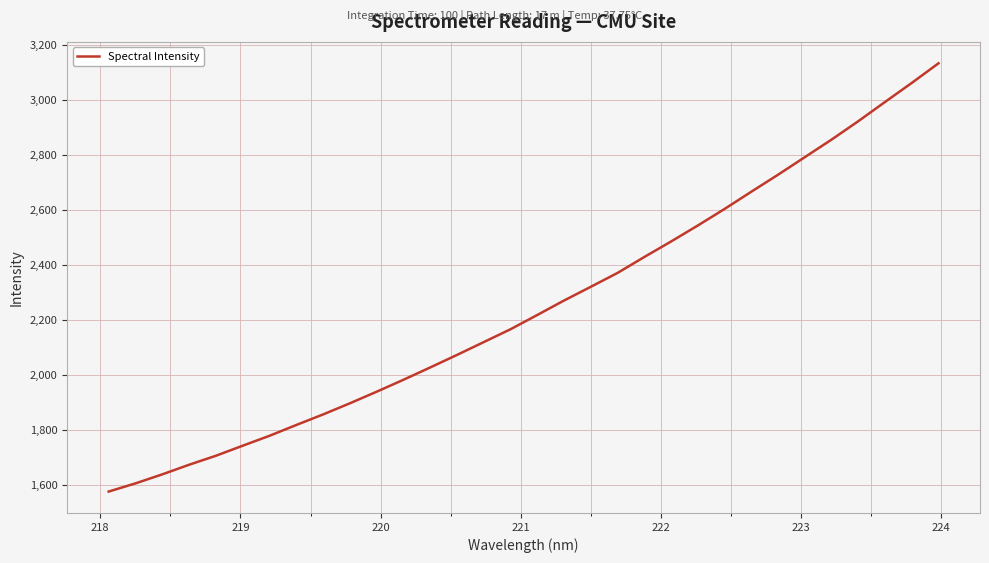

Reading right to left, extract all data points from this chart.

3133.6	3062.3	2993.1	2923.3	2856.4	2792.6	2728.8	2667.0	2604.4	2544.3	2486.2	2429.9	2372.0	2321.6	2271.7	2219.2	2167.3	2120.7	2074.0	2028.5	1983.8	1940.4	1898.3	1857.9	1819.5	1780.3	1744.3	1707.8	1675.1	1640.2	1607.5	1577.8